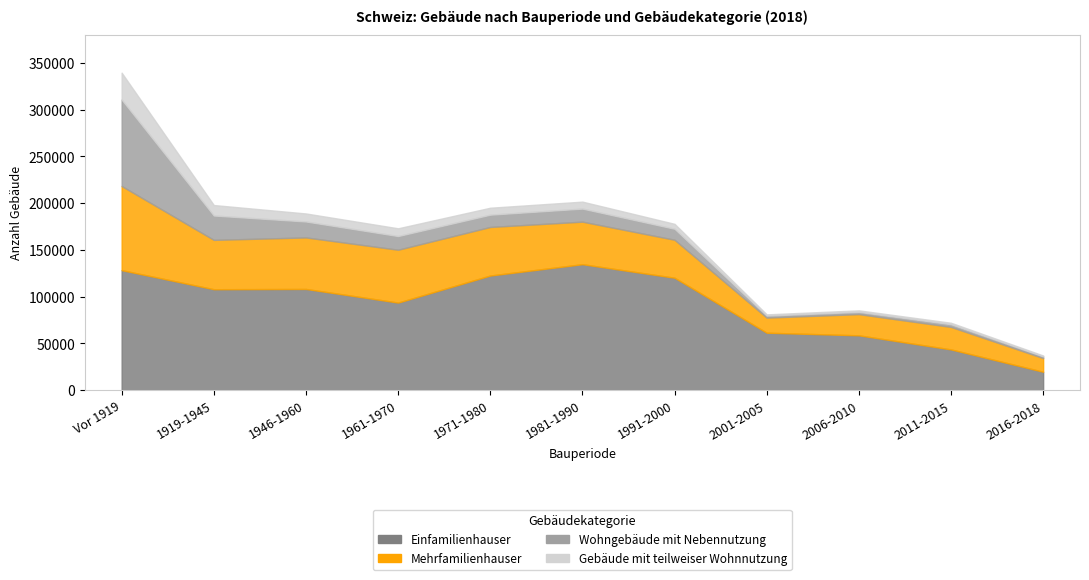

At 1946-1960, list the series in order from largest to smallest.

Einfamilienhauser, Mehrfamilienhauser, Wohngebäude mit Nebennutzung, Gebäude mit teilweiser Wohnnutzung